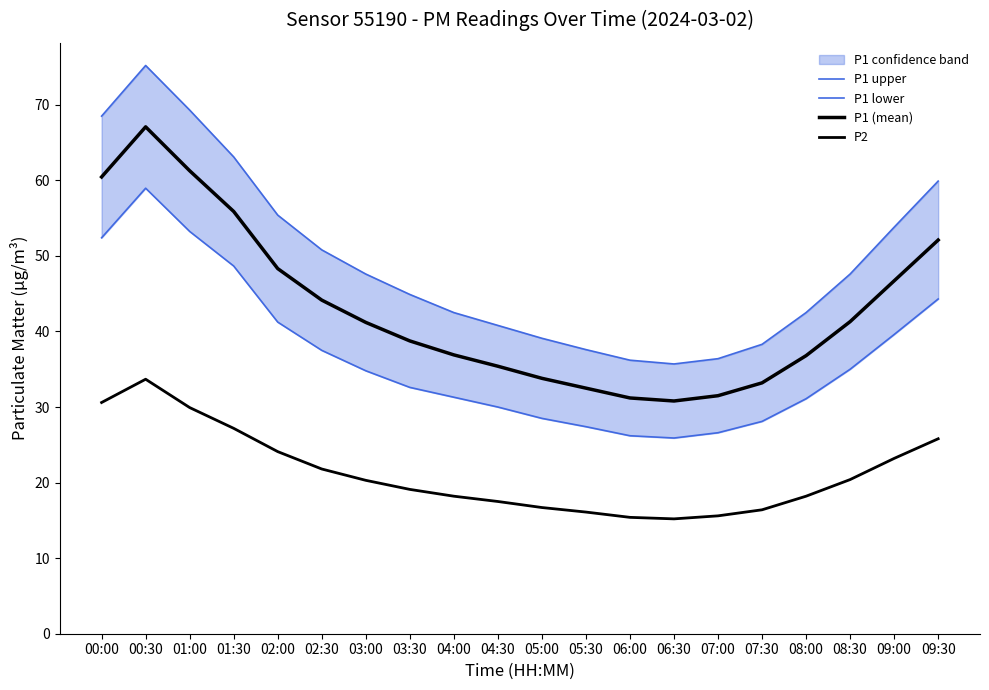

What is the minimum value shown in the chart?

15.2